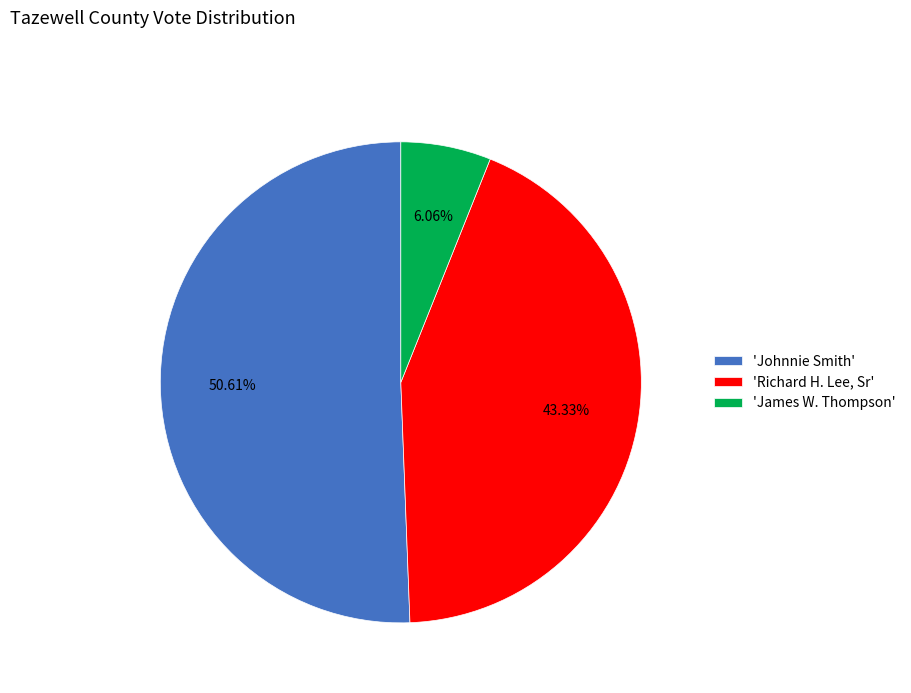

Combined, do 'Richard H. Lee, Sr' and 'James W. Thompson' account for over 50%?

No